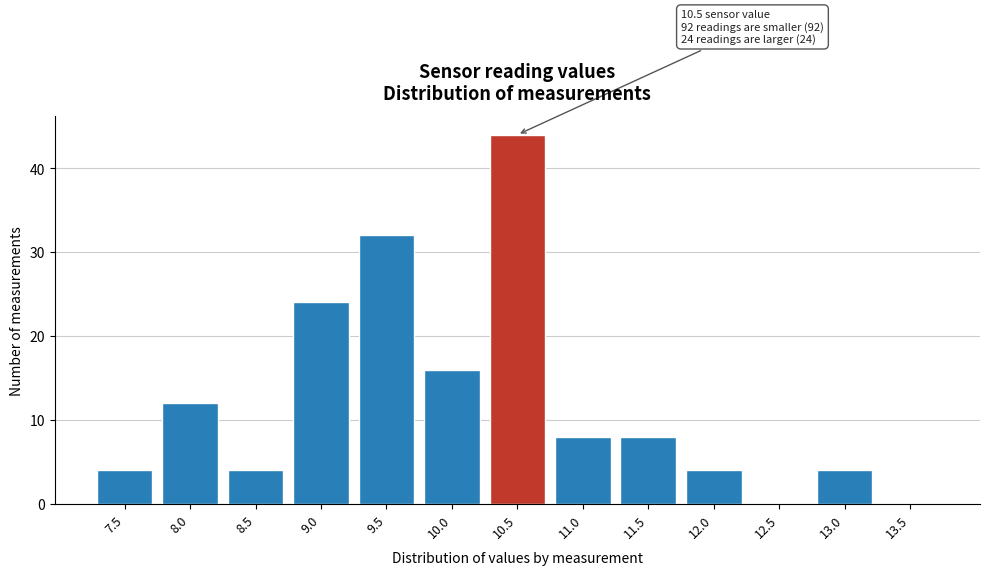

Reading right to left, list all the values displayed in this chart.

13.5=0	13.0=4	12.5=0	12.0=4	11.5=8	11.0=8	10.5=44	10.0=16	9.5=32	9.0=24	8.5=4	8.0=12	7.5=4